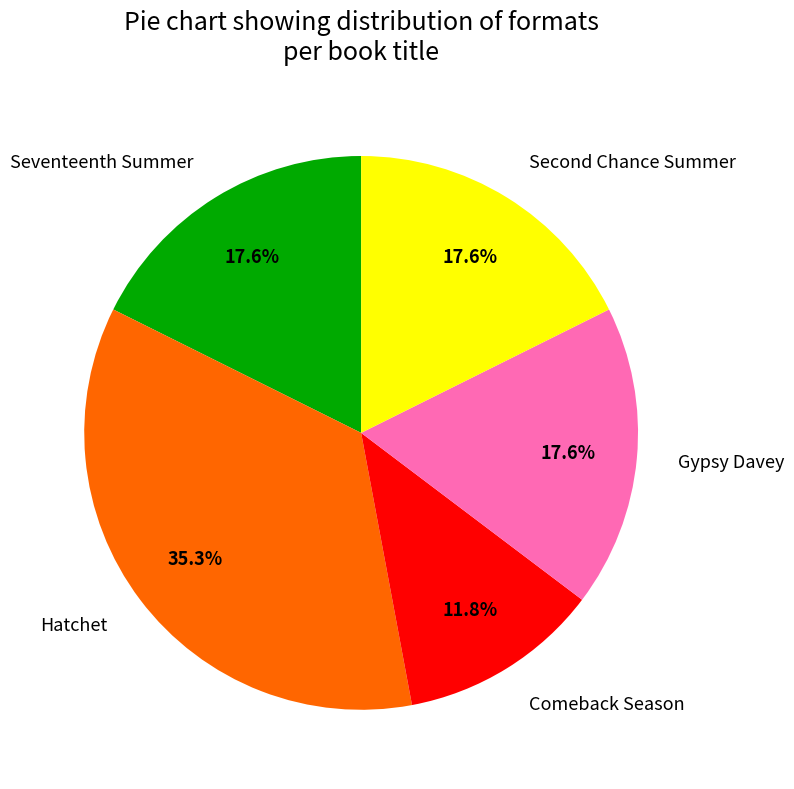

Is there any slice that represents more than half of the pie?

No